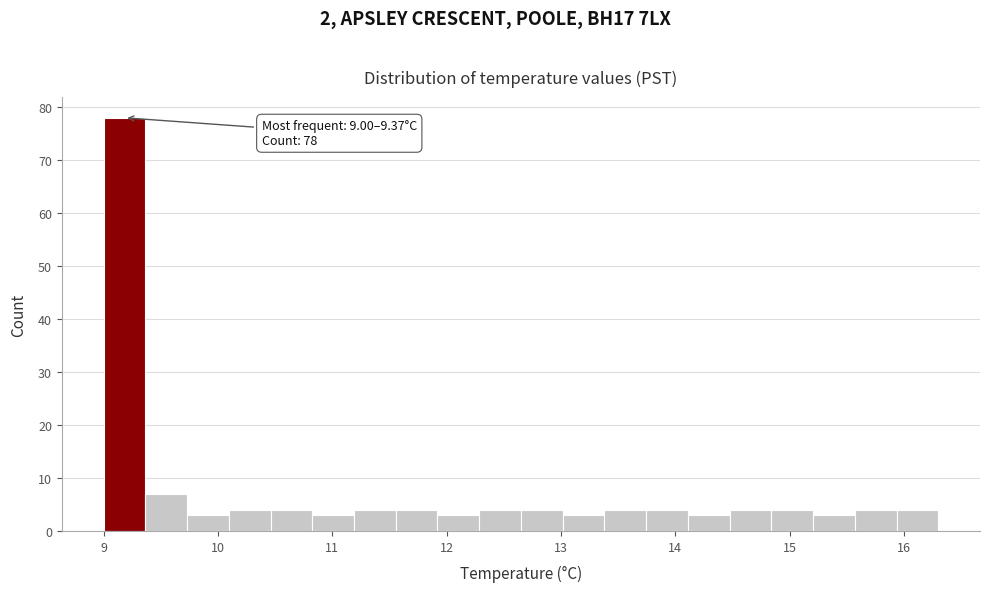

Around what value on the x-axis is the tallest bar? Give the approximate position of its centre, as read against the axis.

9.2